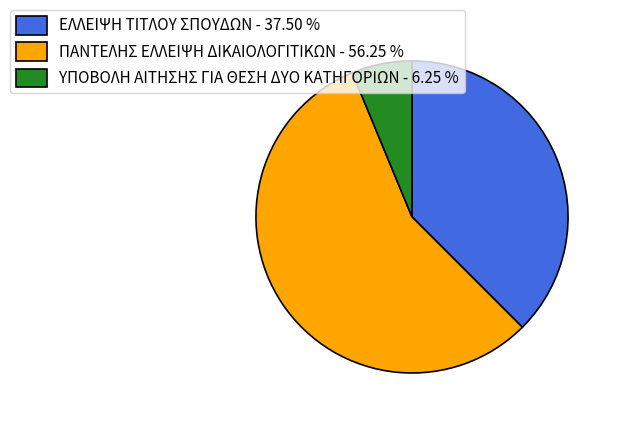

Is the sum of ΥΠΟΒΟΛΗ ΑΙΤΗΣΗΣ ΓΙΑ ΘΕΣΗ ΔΥΟ ΚΑΤΗΓΟΡΙΩΝ - 6.25 % and ΕΛΛΕΙΨΗ ΤΙΤΛΟΥ ΣΠΟΥΔΩΝ - 37.50 % greater than half?

No